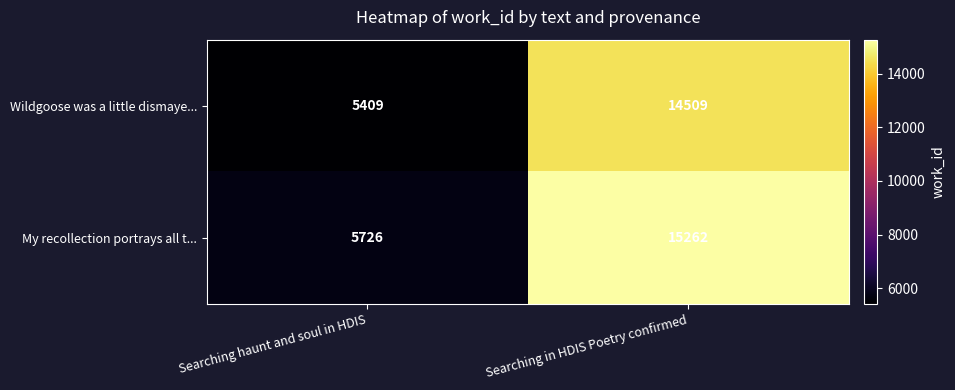

What is the difference between the Wildgoose was a little dismaye... values at Searching in HDIS Poetry confirmed and Searching haunt and soul in HDIS?

9100